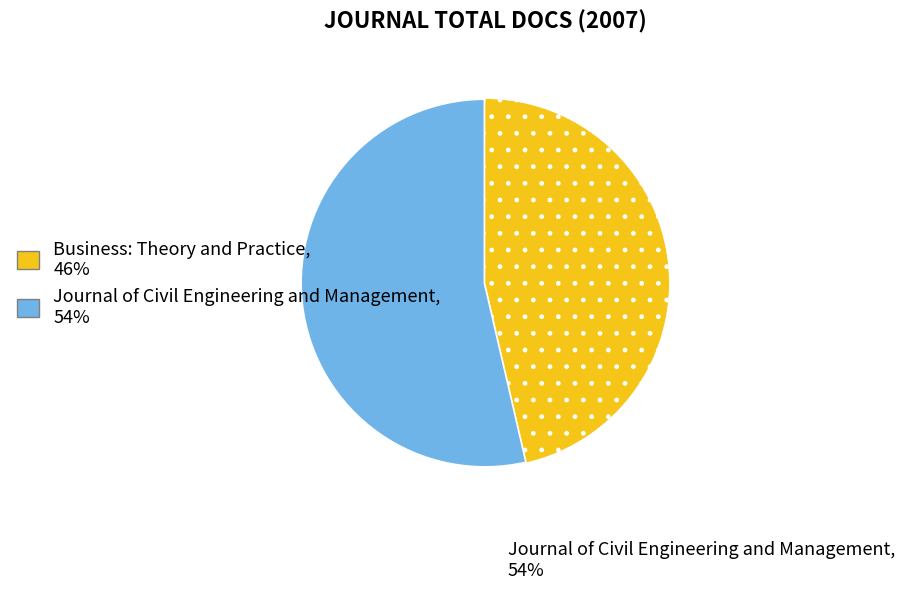

Is there any slice that represents more than half of the pie?

Yes